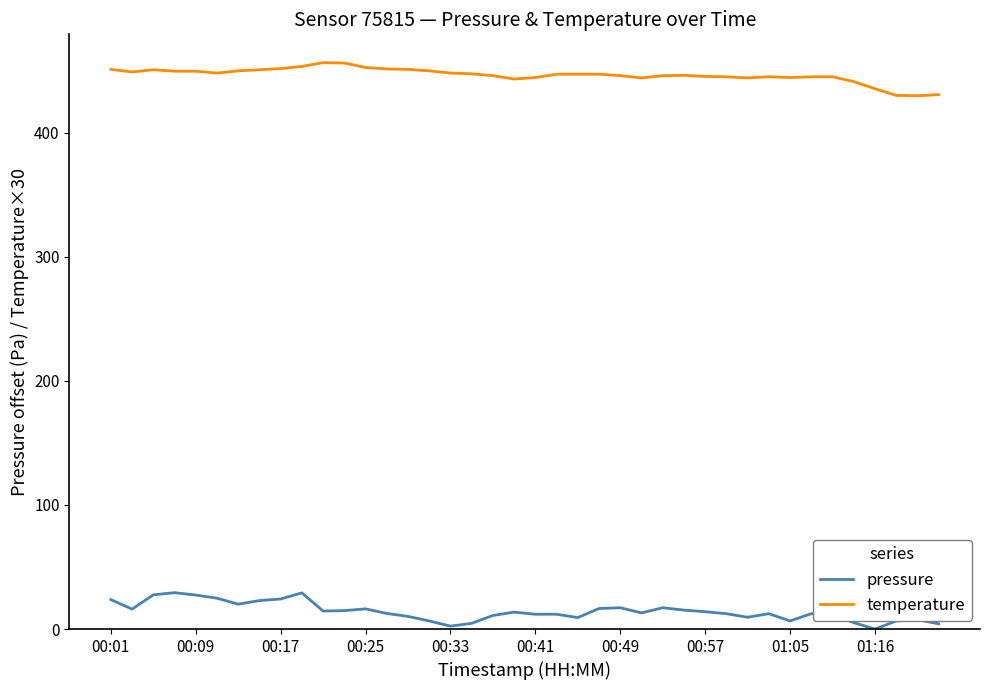

Which series has the largest total across all categories?

temperature